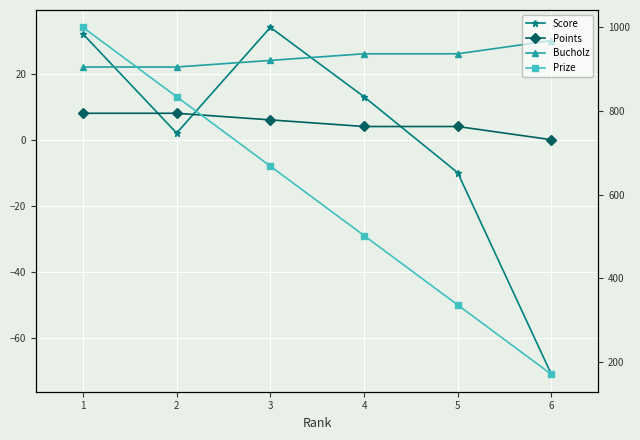

True or false: Prize and Score cross at least once.

False